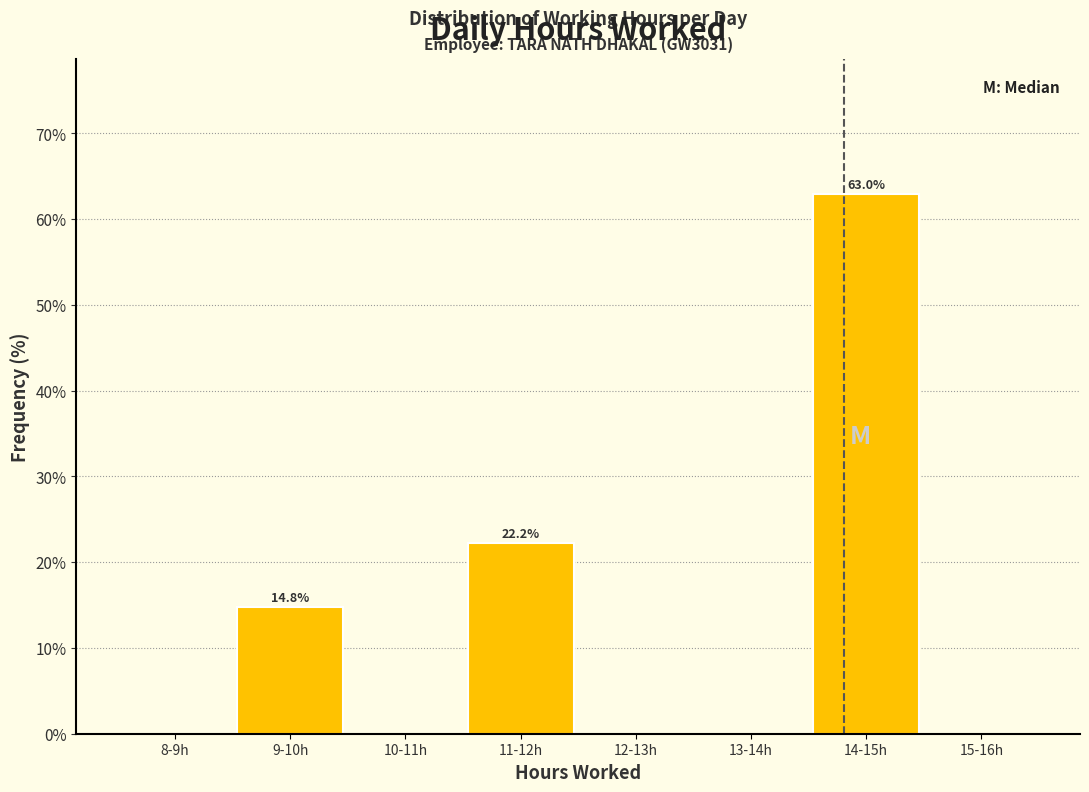

Reading left to right, transcribe all the data shown in this chart.

8-9h=0.0	9-10h=14.8	10-11h=0.0	11-12h=22.2	12-13h=0.0	13-14h=0.0	14-15h=63.0	15-16h=0.0